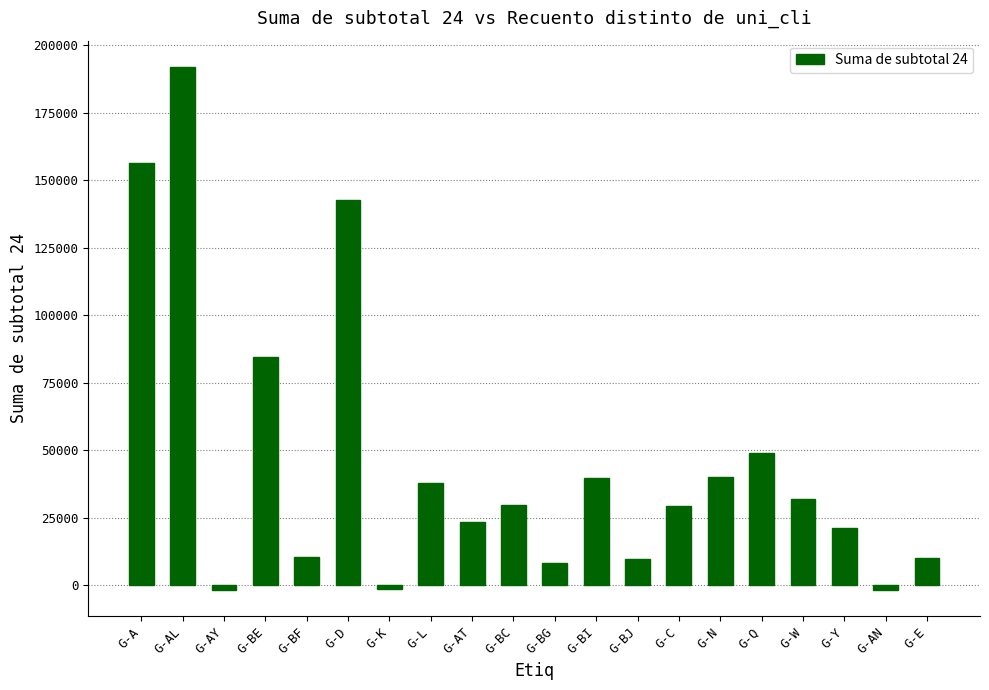

The chart shows a value of 52784.6 at G-N. True or false?

False